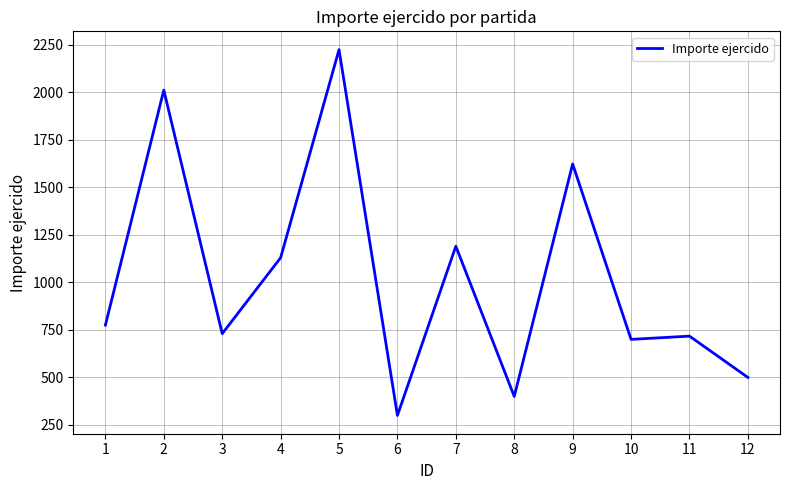

What is the change in value from 7 to 8?

-790.0